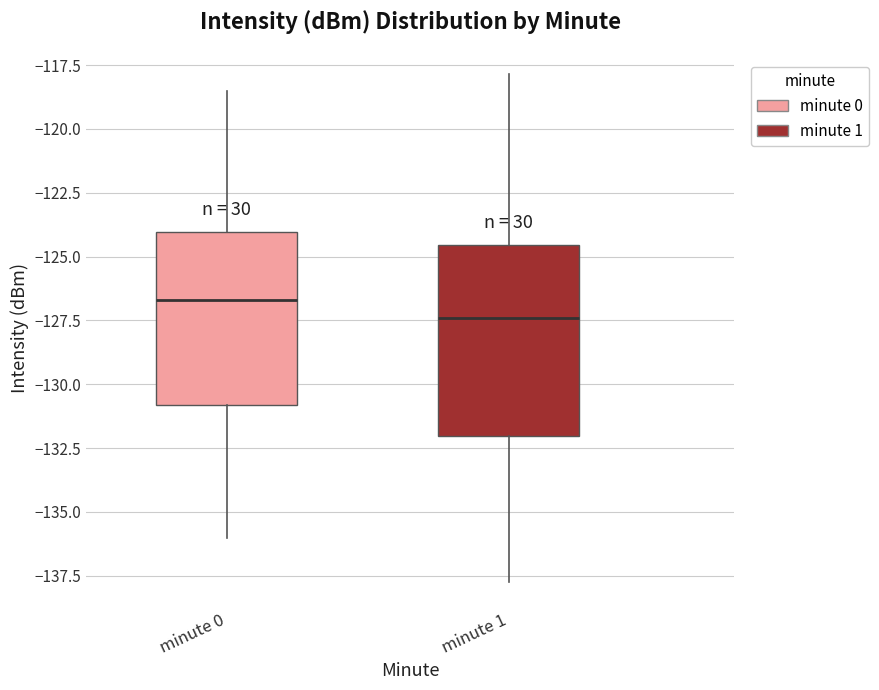

Reading left to right, read every box against the y-axis: the position of its median line, the range the box covers, and the ends of its whiskers. The values are not printed on the chart, so give them approximately, as read against the axis.

minute 0: median -126.5, box -131.0 to -124.0, whiskers -136.0 to -118.5
minute 1: median -127.5, box -132.0 to -124.5, whiskers -137.5 to -118.0